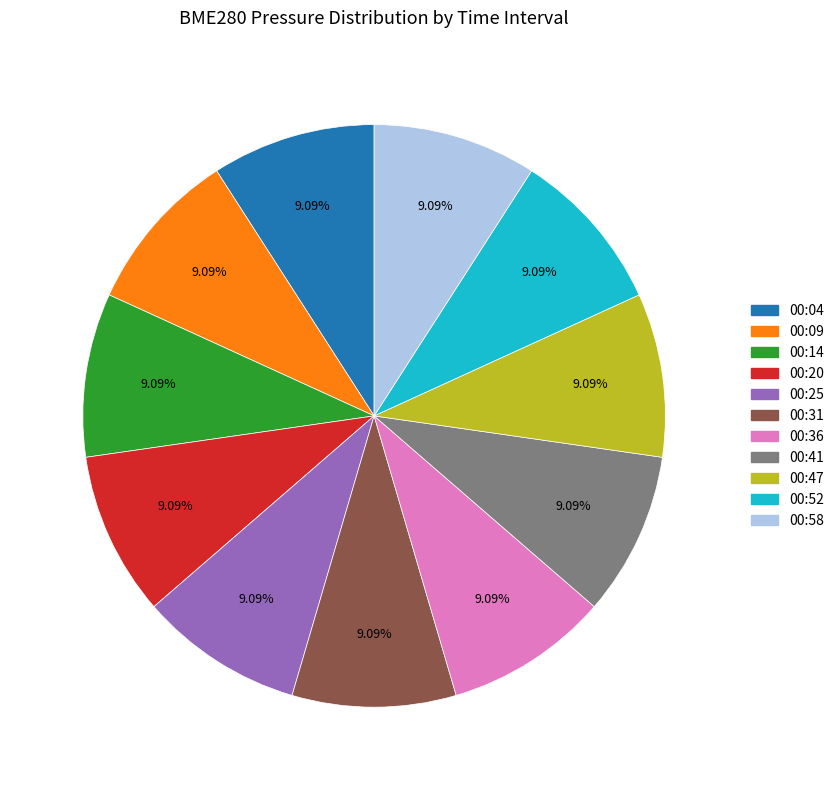

How many slices are in this pie chart?

11